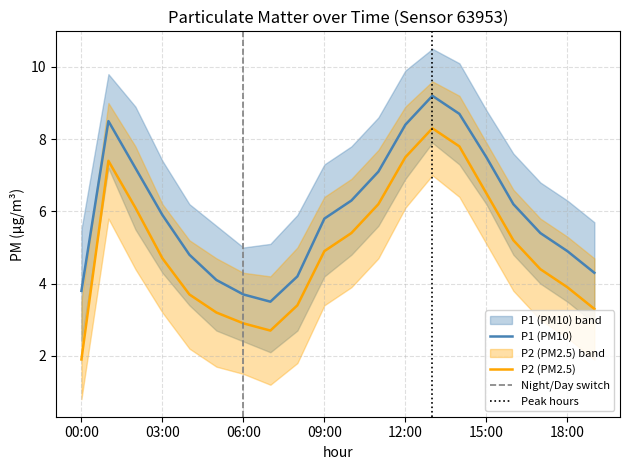

What is the label of the 10th point from the right?

10:00